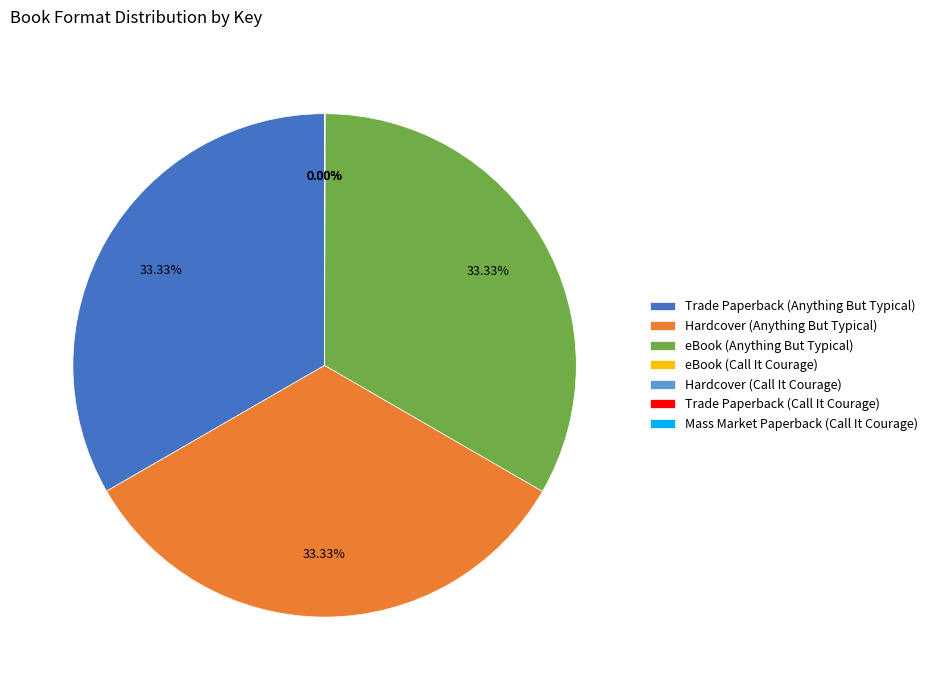

Is there any slice that represents more than half of the pie?

No